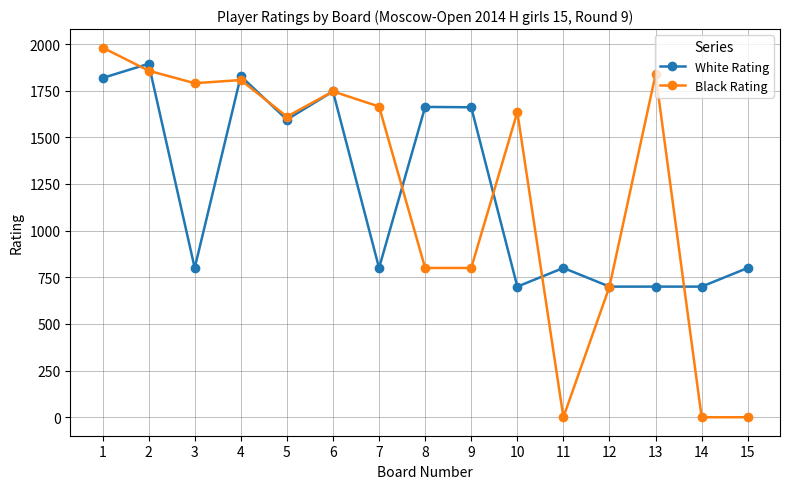

At how many categories does at least one series exceed 1973?

1